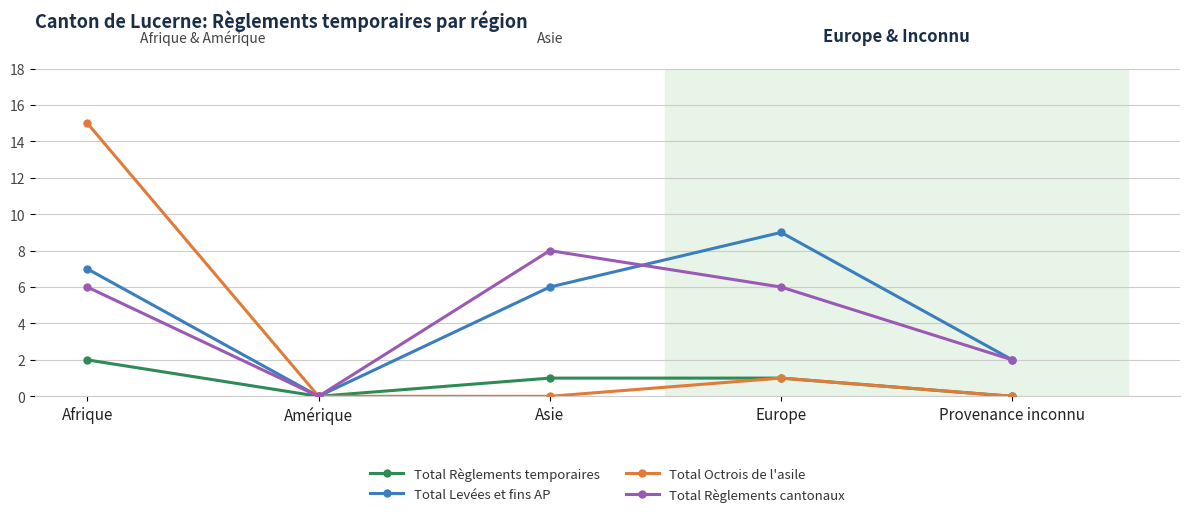

What is the greatest value displayed?

15